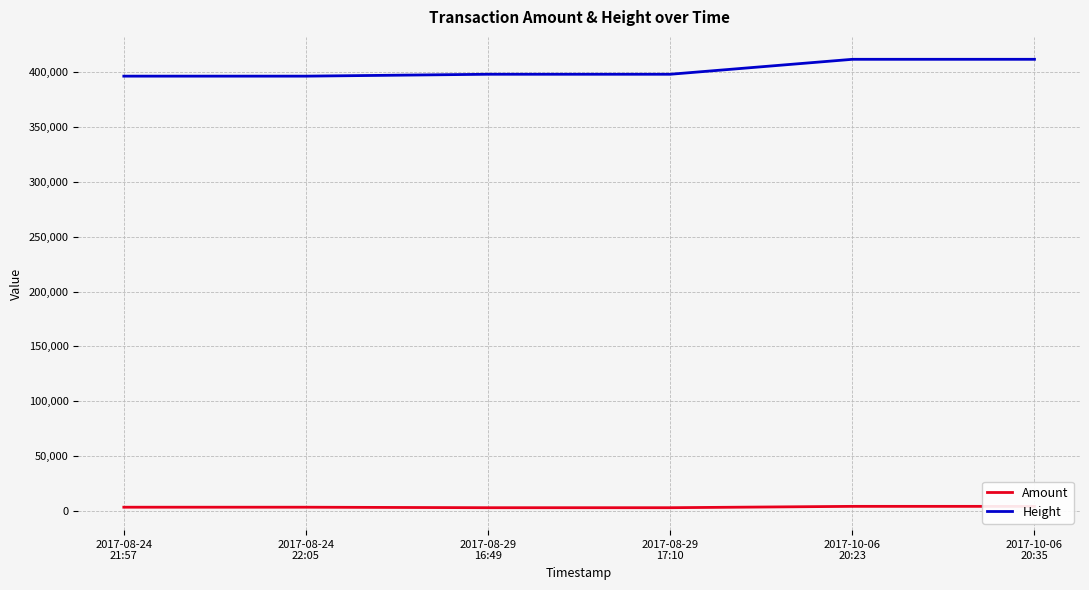

List the series in order of their peak value, highest first.

Height, Amount